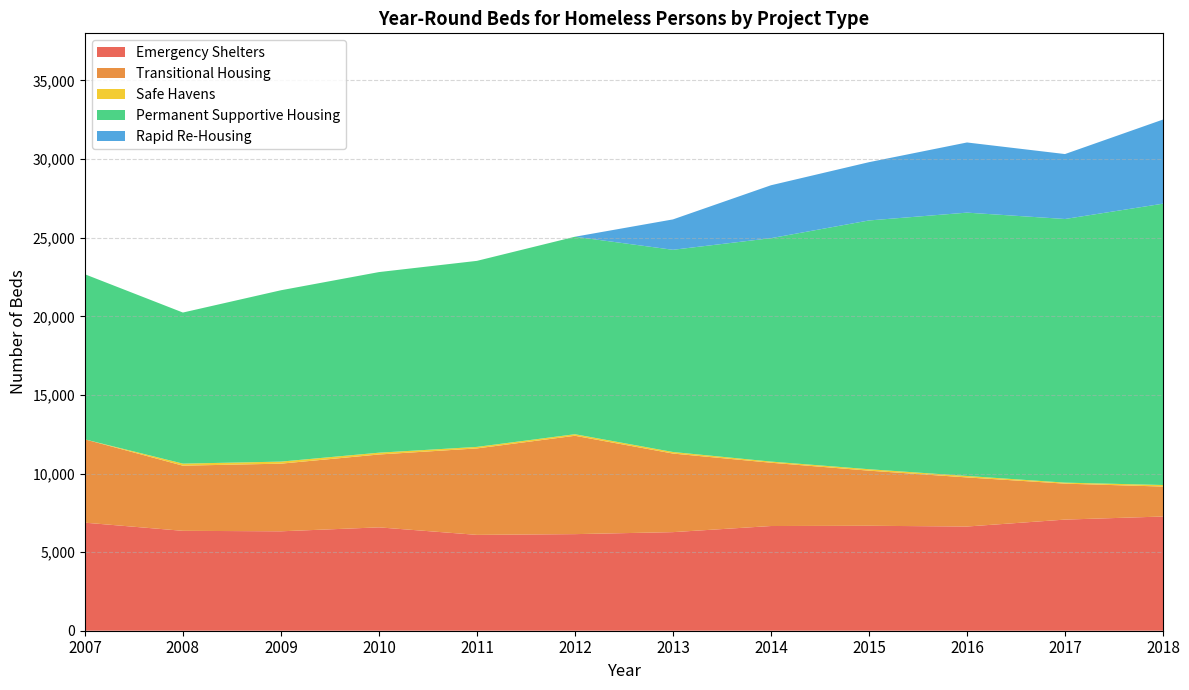

Reading left to right, what are all the values shown in this chart?

Emergency Shelters: 2007=6873	2008=6354	2009=6324	2010=6575	2011=6097	2012=6144	2013=6271	2014=6660	2015=6676	2016=6628	2017=7069	2018=7265
Transitional Housing: 2007=5299	2008=4145	2009=4303	2010=4635	2011=5500	2012=6257	2013=4999	2014=4026	2015=3506	2016=3124	2017=2287	2018=1905
Safe Havens: 2007=0	2008=130	2009=130	2010=114	2011=96	2012=98	2013=98	2014=73	2015=91	2016=92	2017=64	2018=99
Permanent Supportive Housing: 2007=10502	2008=9611	2009=10900	2010=11489	2011=11834	2012=12563	2013=12863	2014=14211	2015=15824	2016=16751	2017=16770	2018=17895
Rapid Re-Housing: 2007=0	2008=0	2009=0	2010=0	2011=0	2012=0	2013=1933	2014=3366	2015=3707	2016=4463	2017=4131	2018=5352